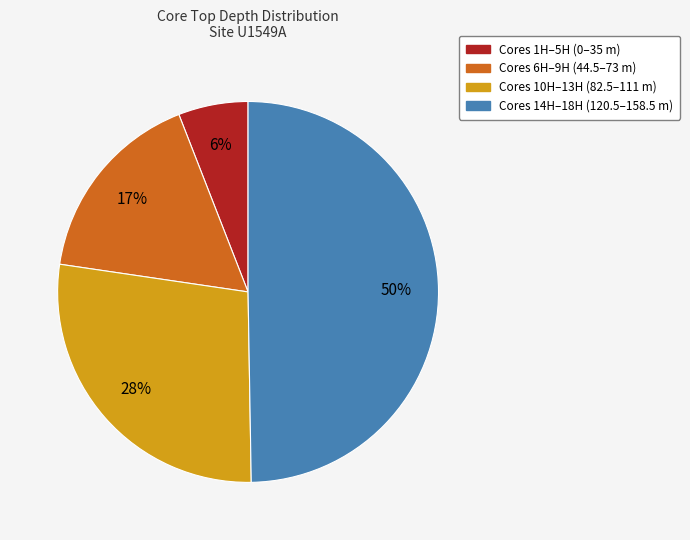

Is there any slice that represents more than half of the pie?

No